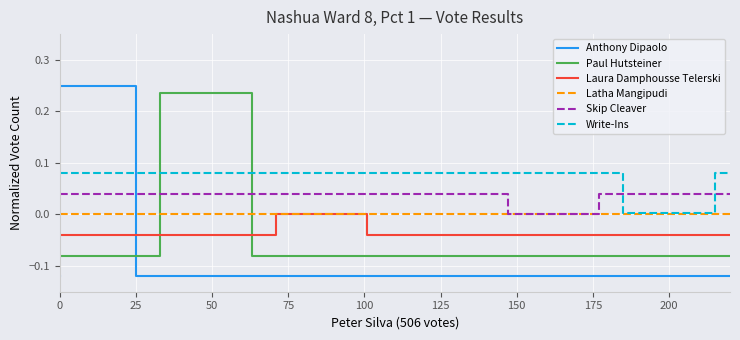

Which series ends up on top after the final intersection of Paul Hutsteiner and Anthony Dipaolo?

Paul Hutsteiner